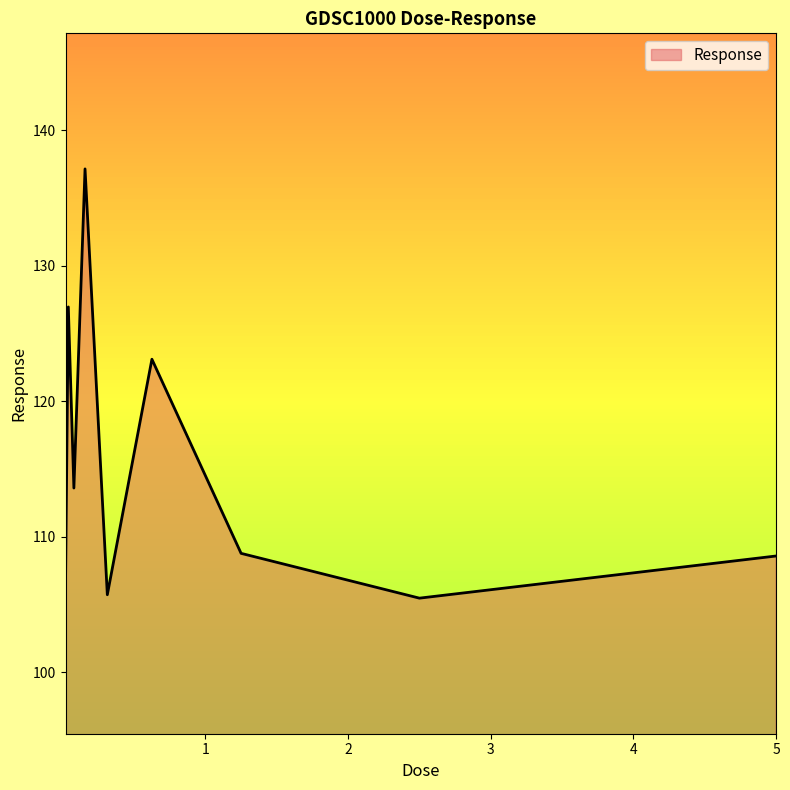

Count the number of categories in the chart.

9